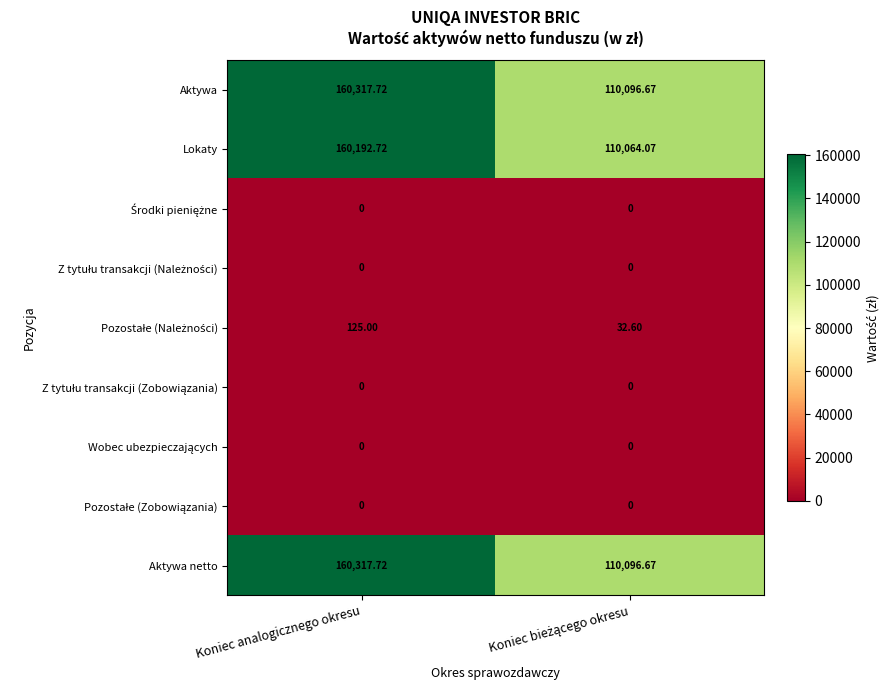

Which category has the highest value across all series?

Koniec analogicznego okresu